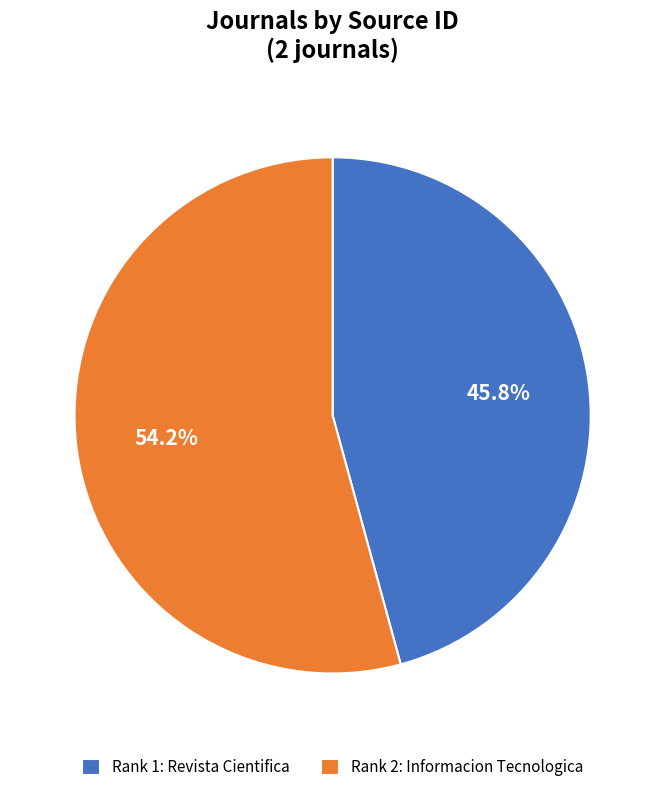

What is the largest slice in the pie chart?

Rank 2: Informacion Tecnologica